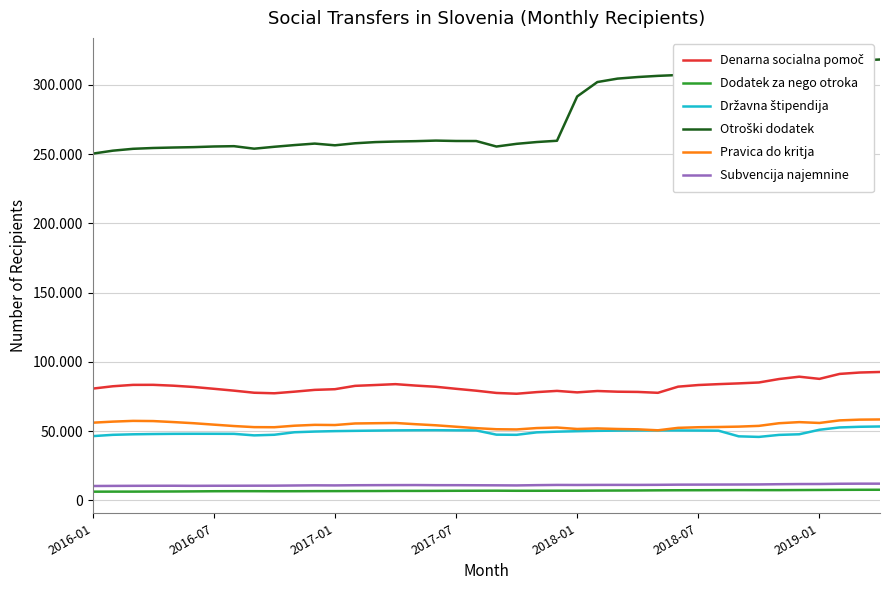

Does the chart display data point markers on the line(s)?

No